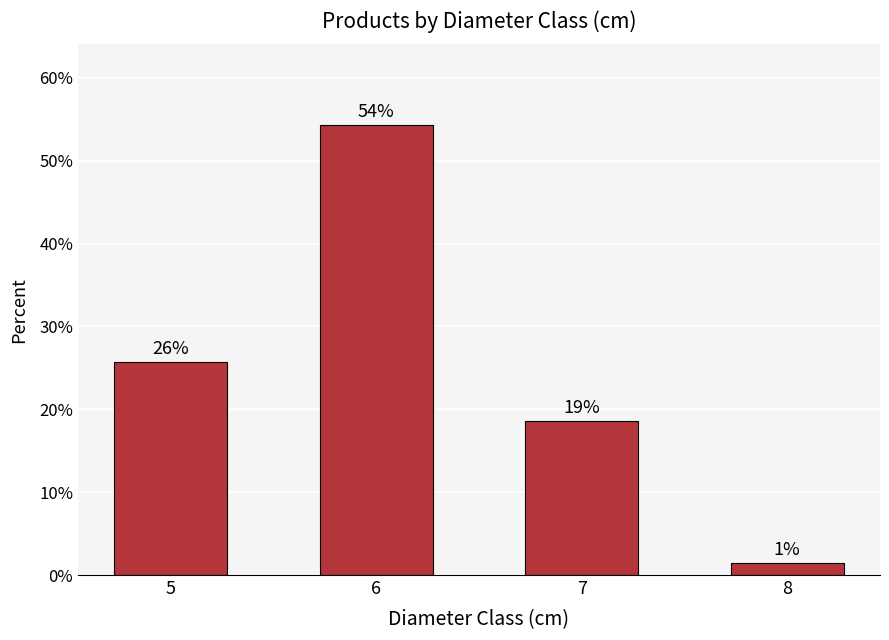

Does the chart contain stacked bars?

No